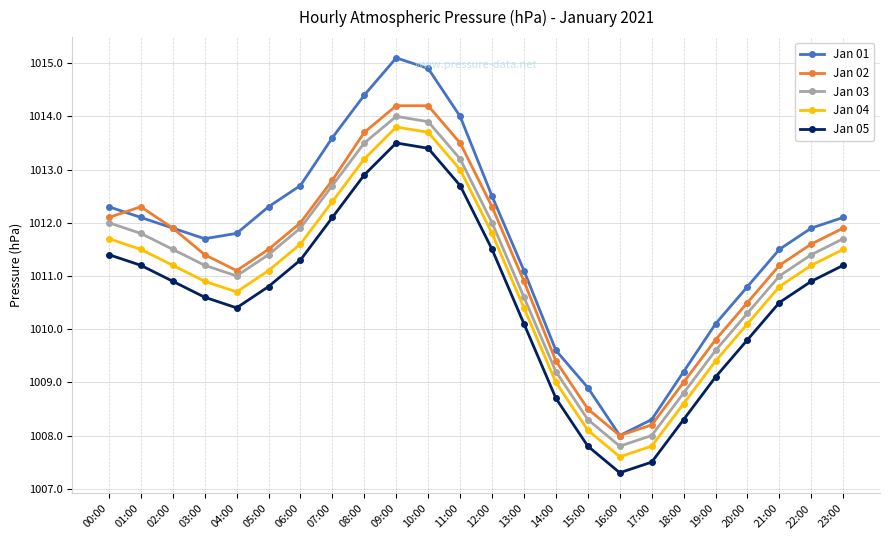

List the series in order of their overall mean, highest first.

Jan 01, Jan 02, Jan 03, Jan 04, Jan 05